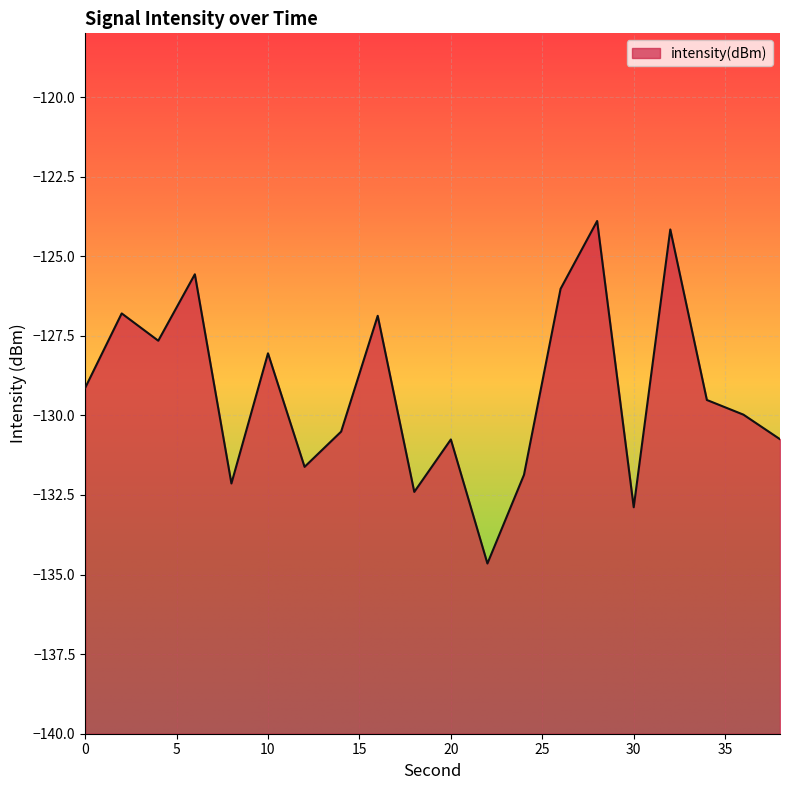

Count the number of categories in the chart.

20